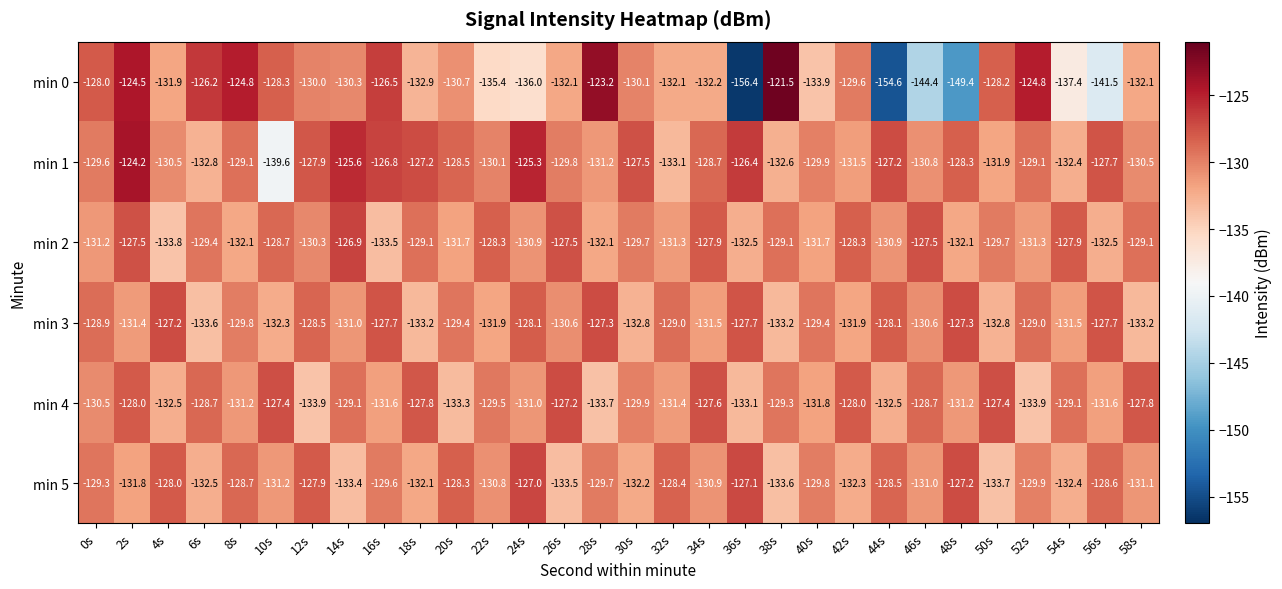

True or false: min 1 has a value of -131.2 at 28s.

True